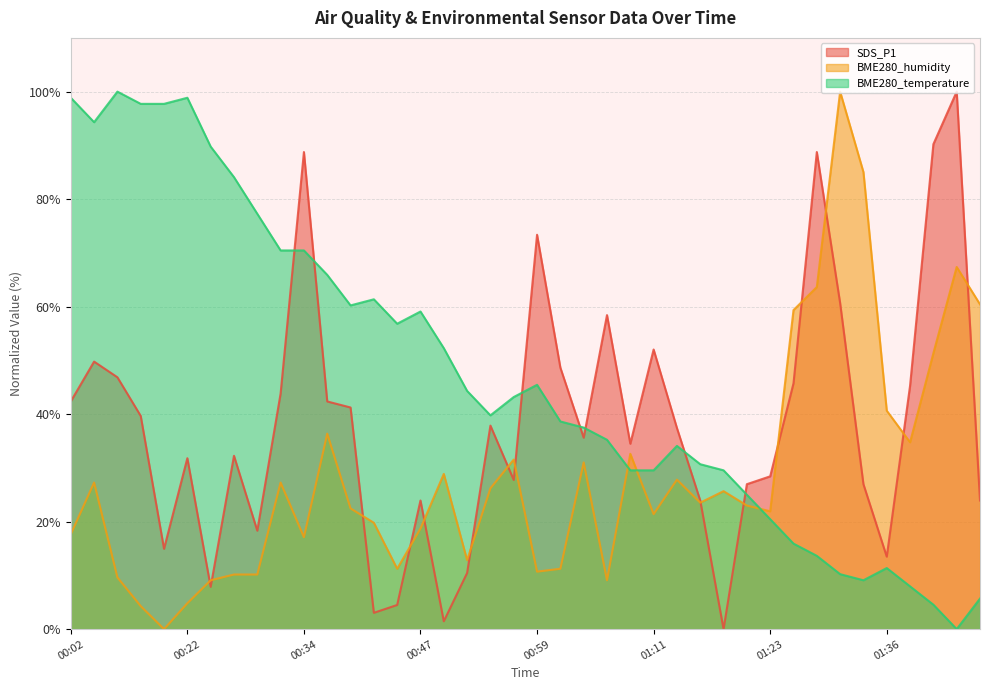

How many interior local peaks does the BME280_humidity series have?

11